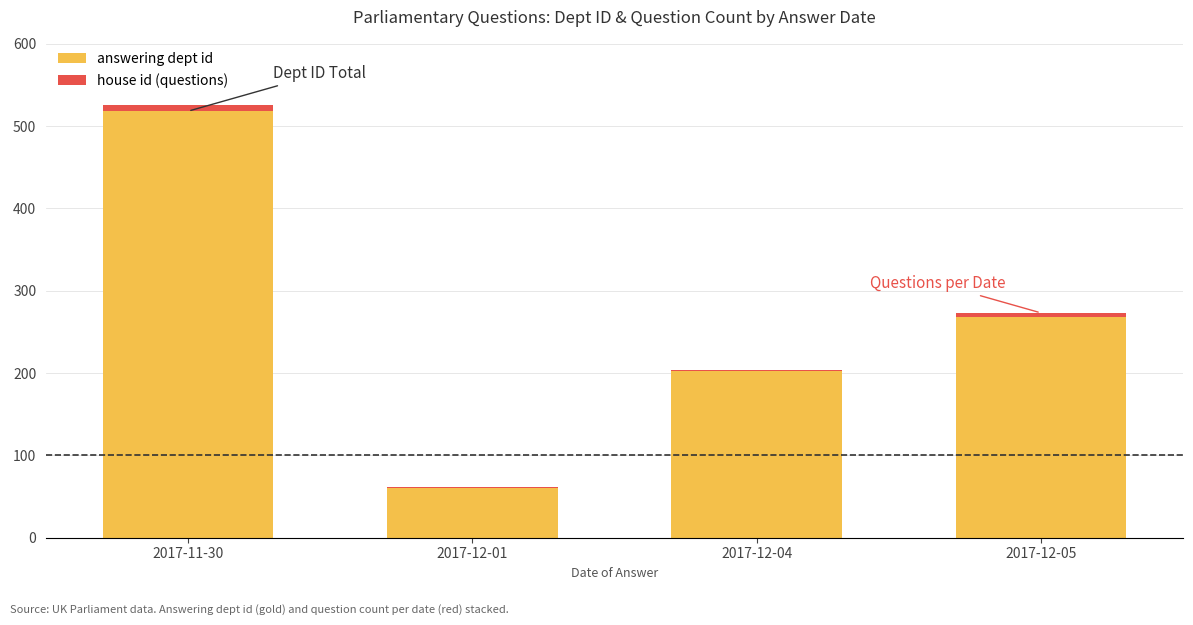

At which category is the sum across all series the highest?

2017-11-30